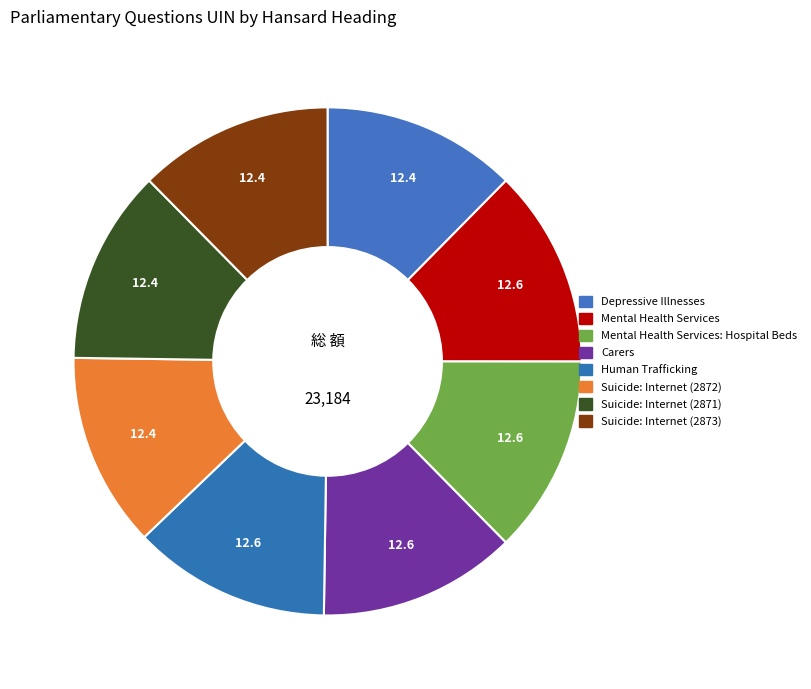

To the nearest percent, what is the average slice percentage?

12%